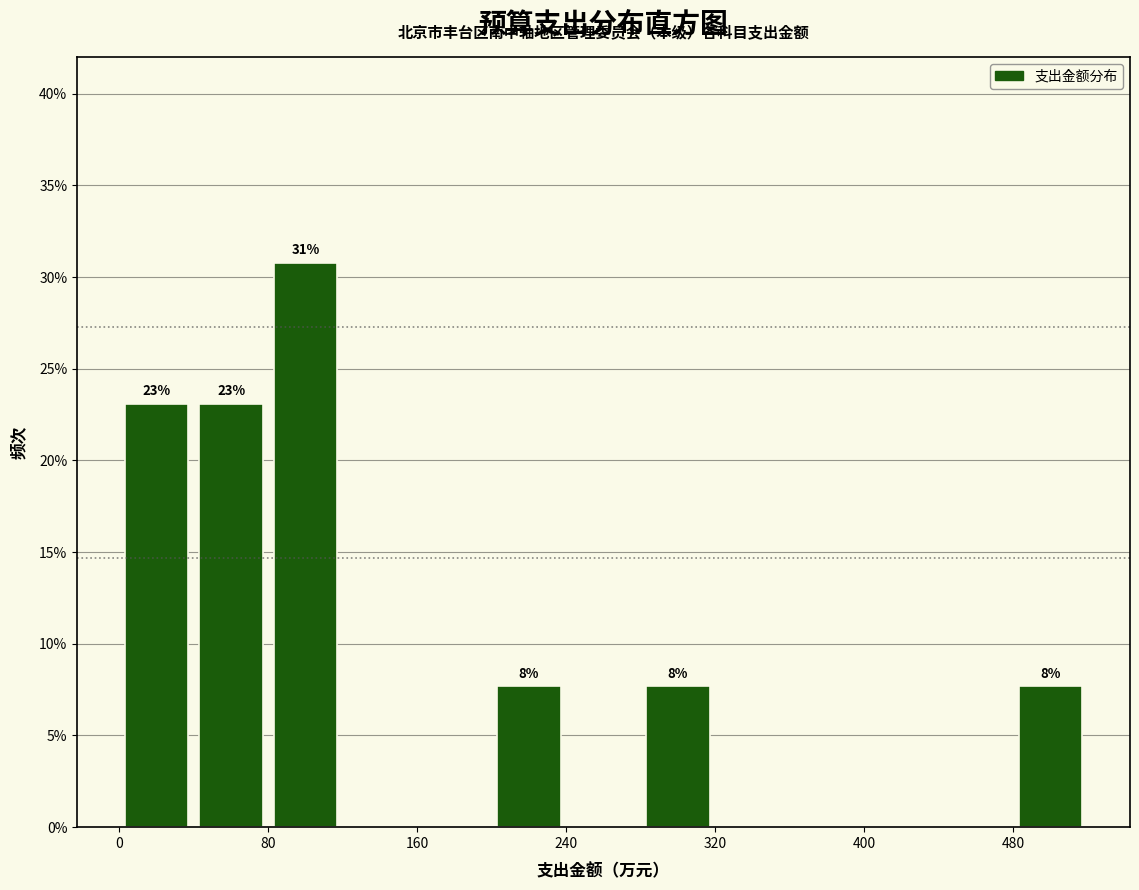

Over which range of the x-axis is the bar tallest?

80 to 120